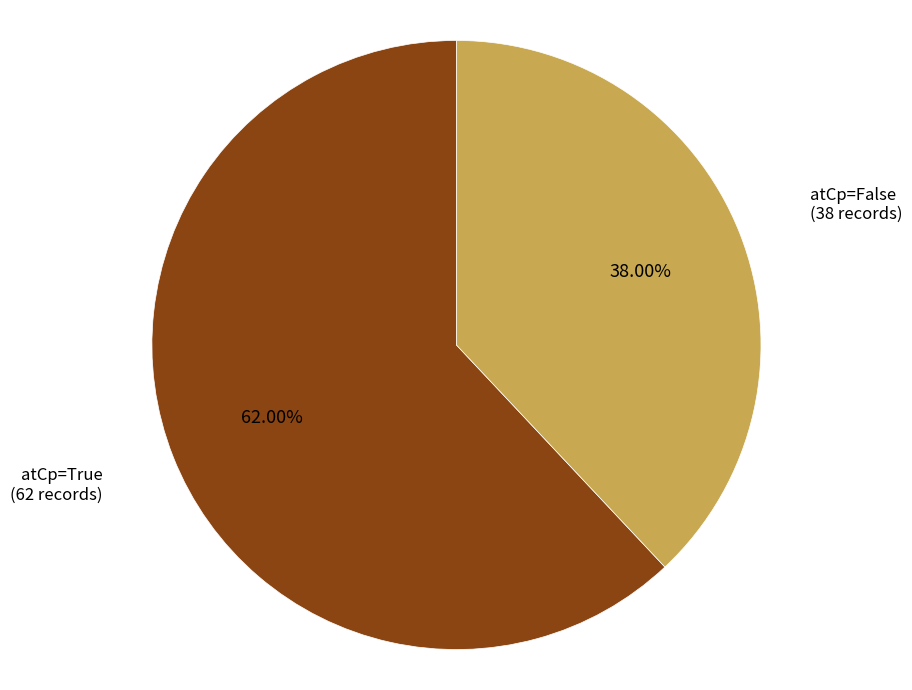

To the nearest percent, what is the difference between the largest and smallest slice percentages?

24%